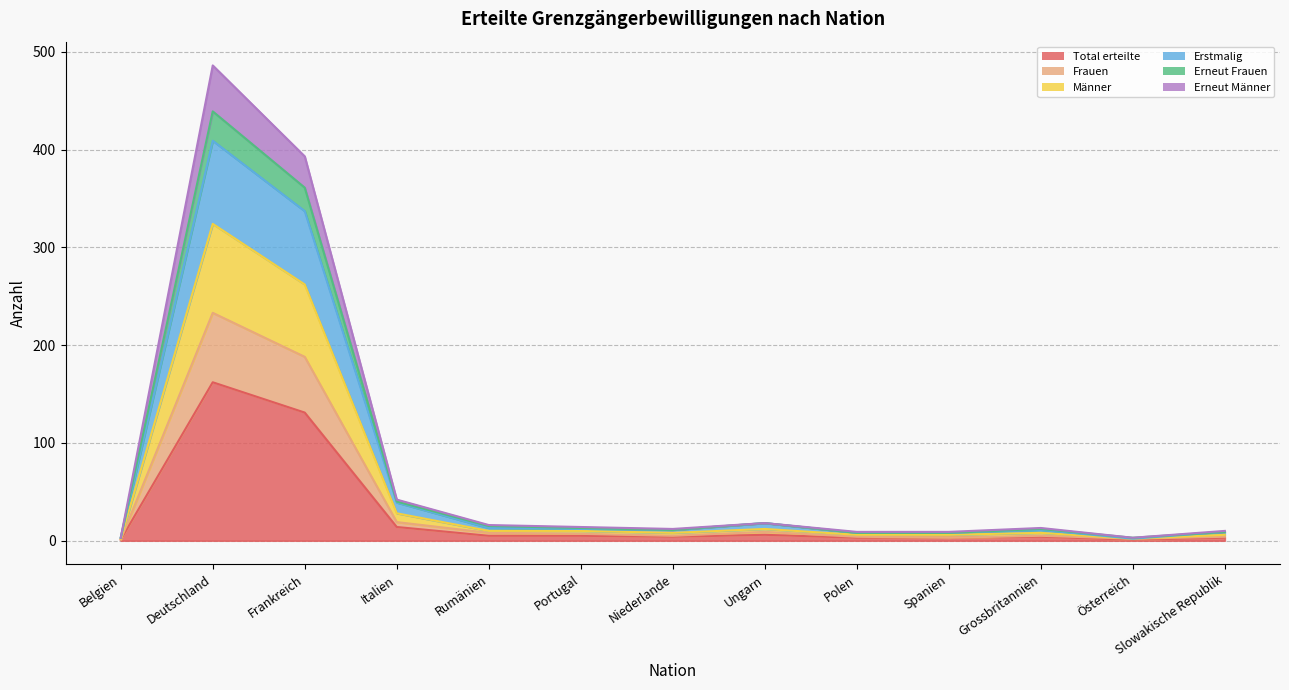

At which category does Erstmalig reach its first local peak?

Deutschland